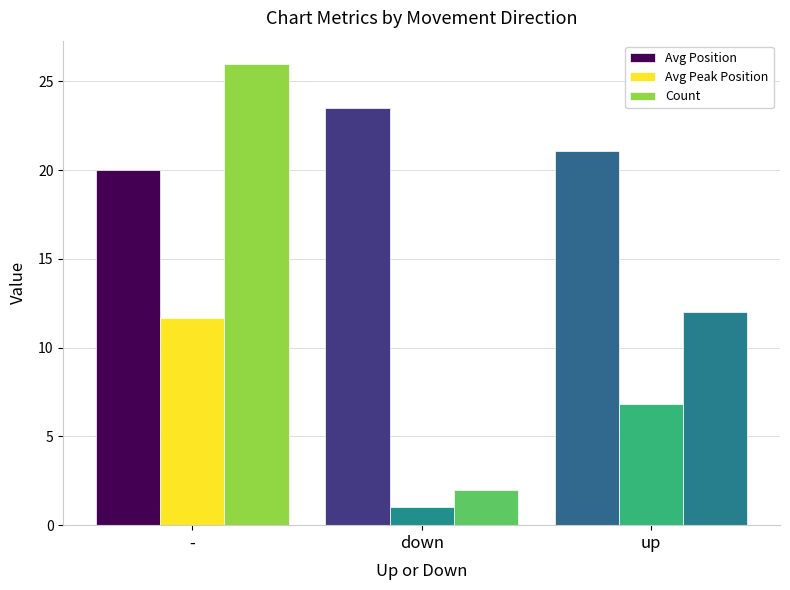

At how many categories does at least one series exceed 3?

3